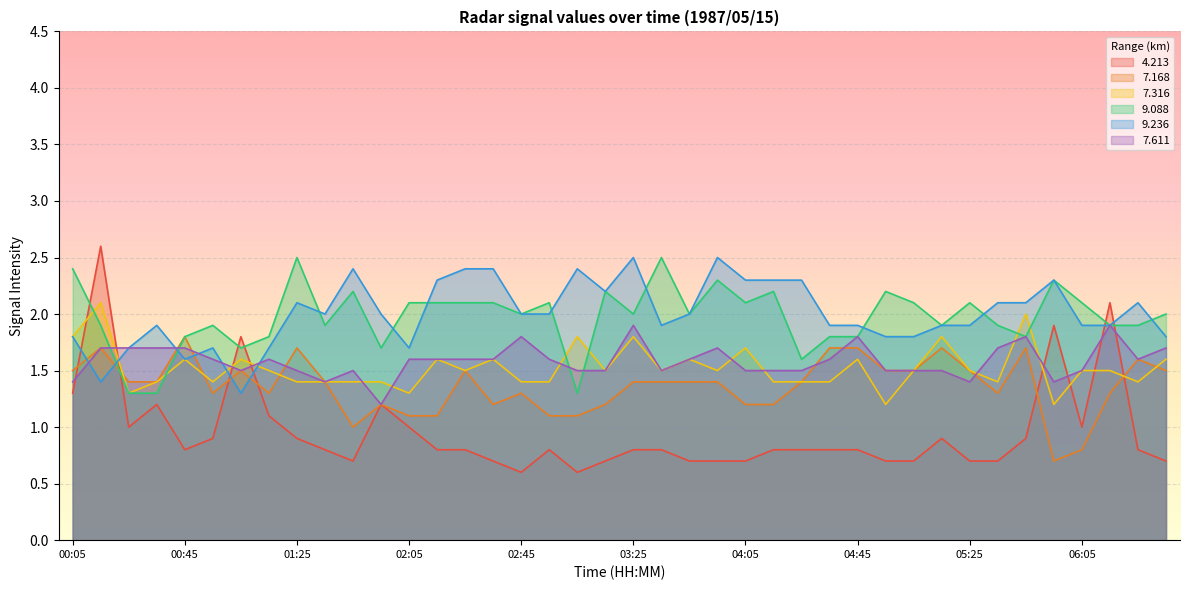

What is the total value across all series at 01:05?

9.4